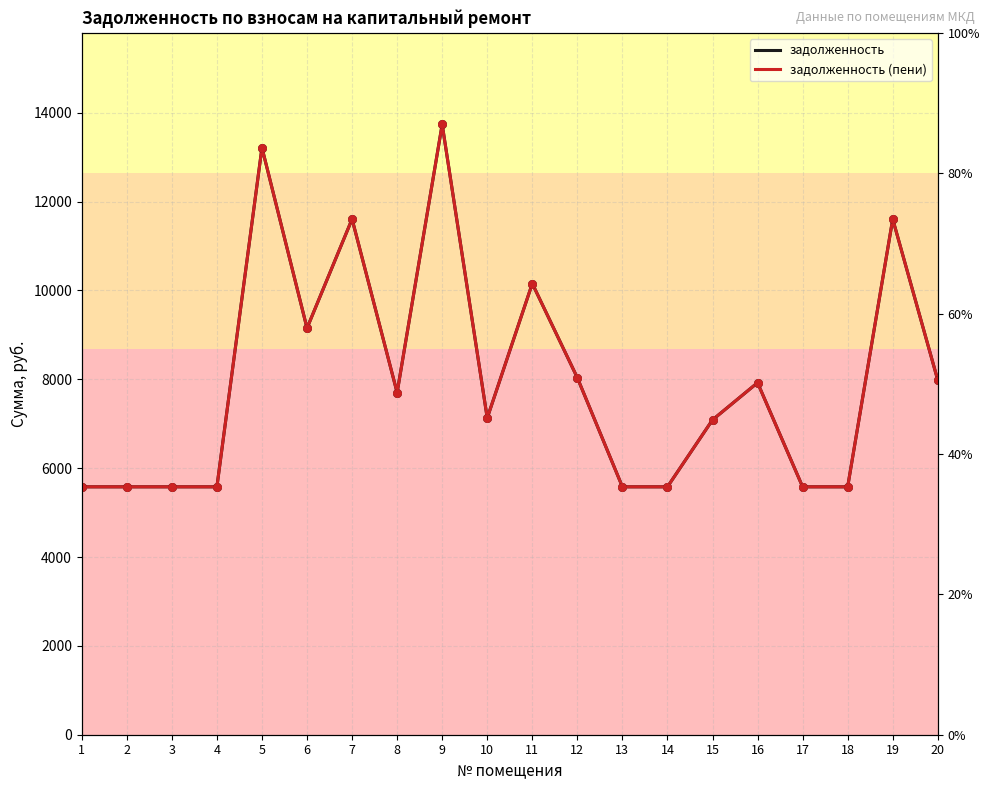

Which series contains the highest Y value?

задолженность